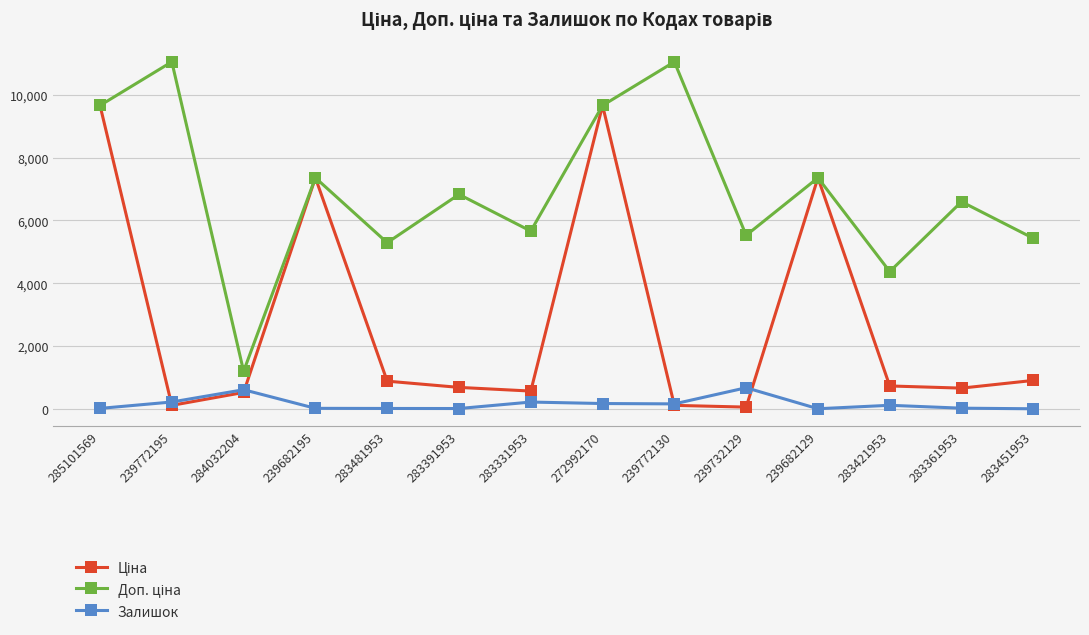

Is it true that Залишок equals 3.0 at 239682129?

True